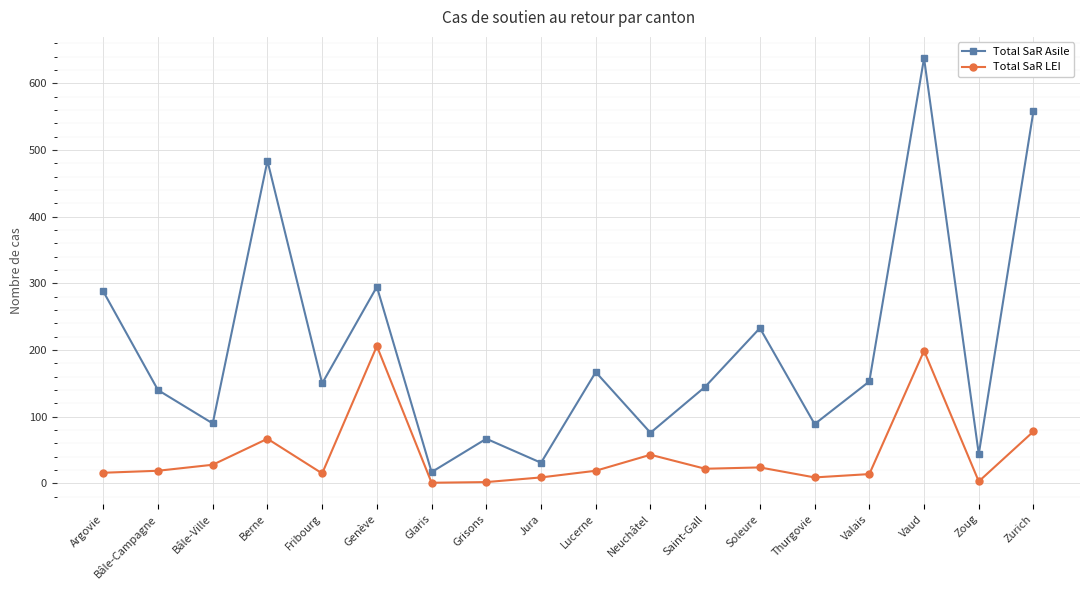

What is the difference between the maximum and minimum values in the Total SaR LEI series?

205